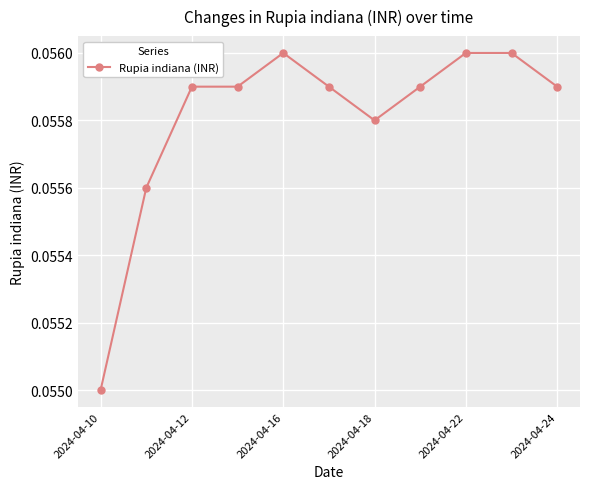

What is the sum of all values?

0.6